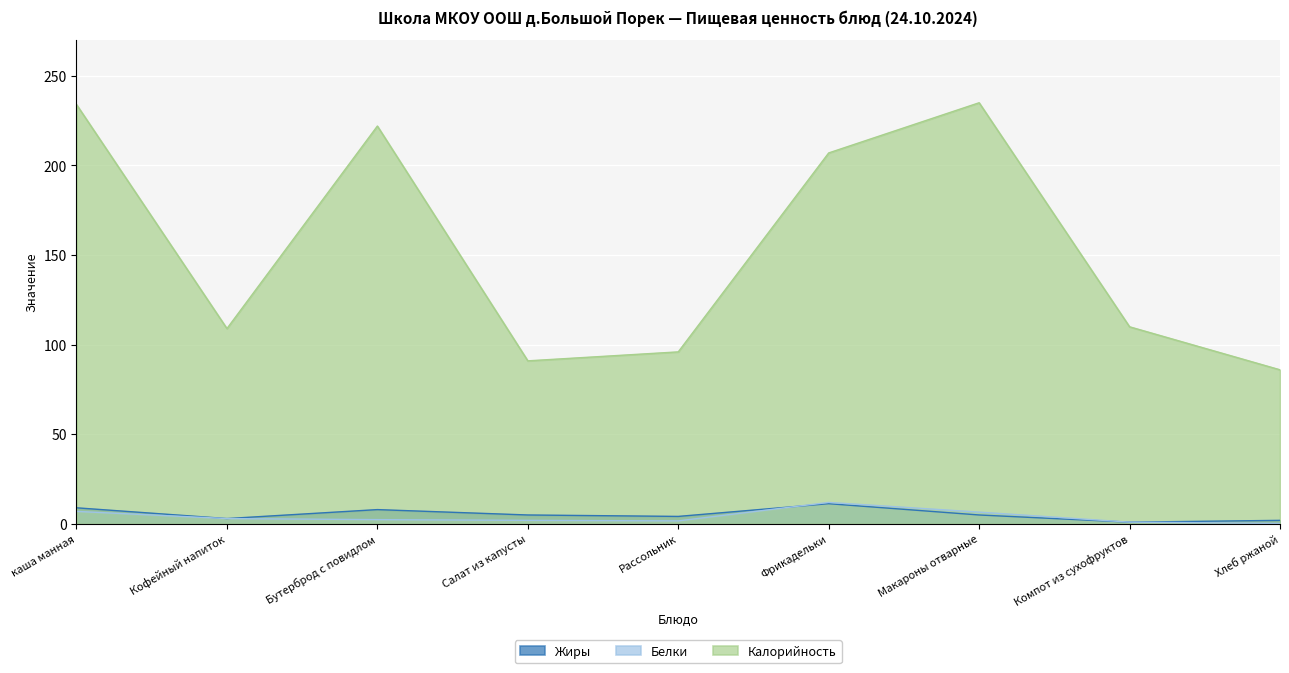

What is the spread (max minus min) of values at Салат из капусты?

89.0